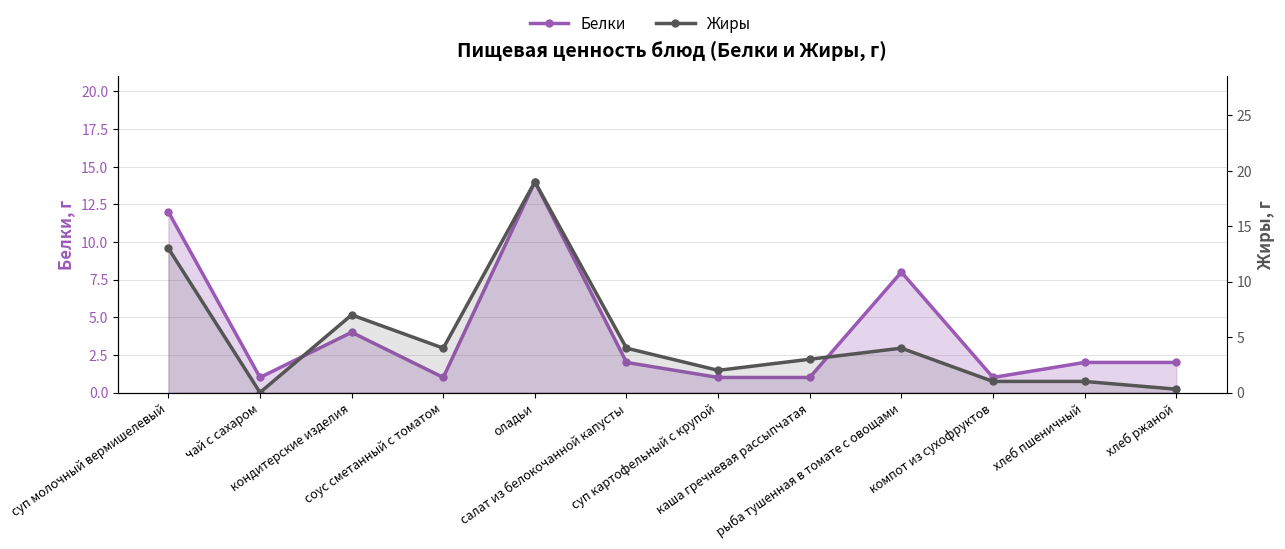

How many series are shown in this chart?

2